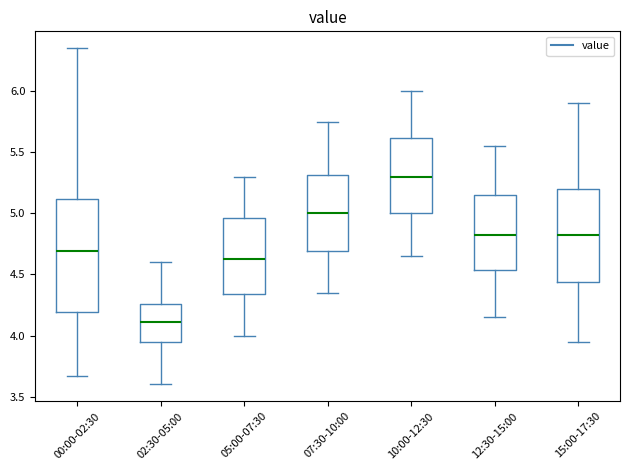

Which box has the highest median line?

10:00-12:30